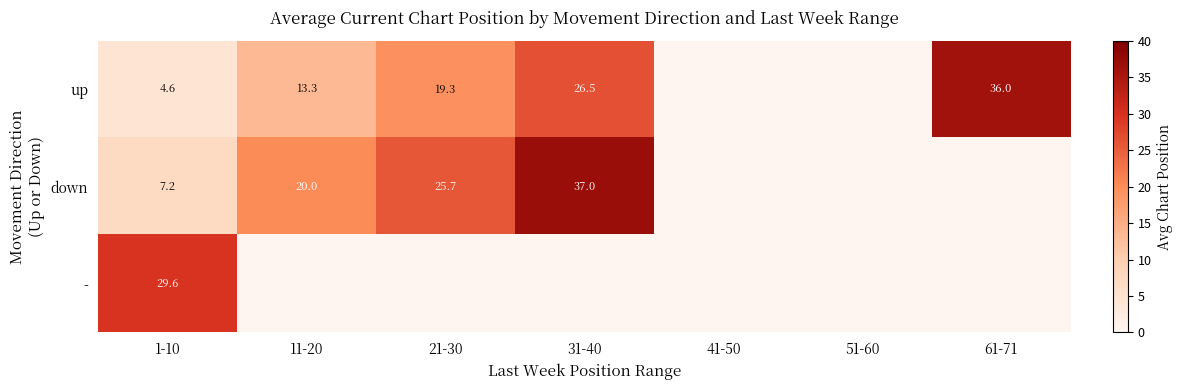

True or false: down has a value of 25.7 at 21-30.

True